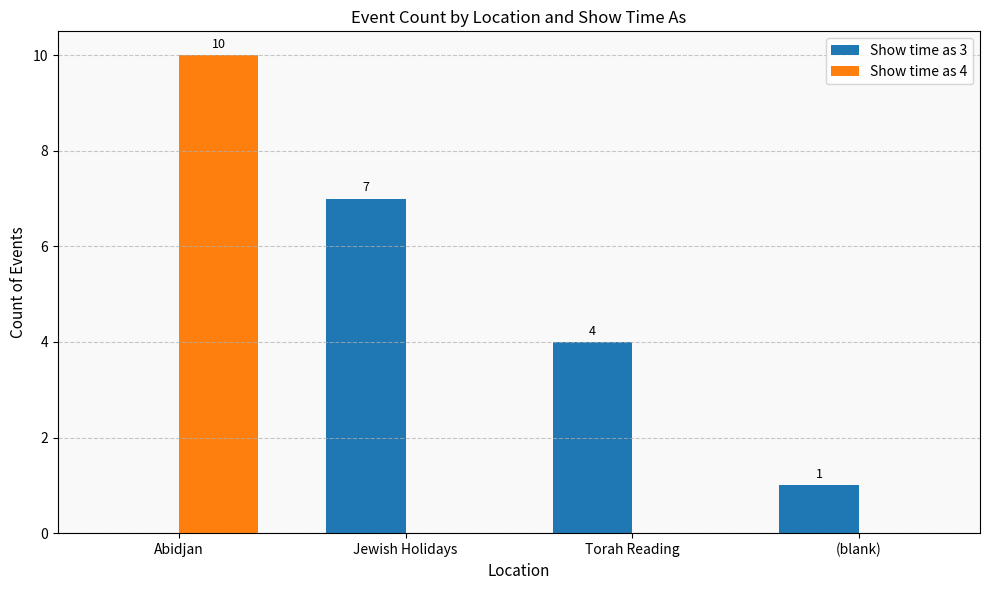

Does the chart contain stacked bars?

No